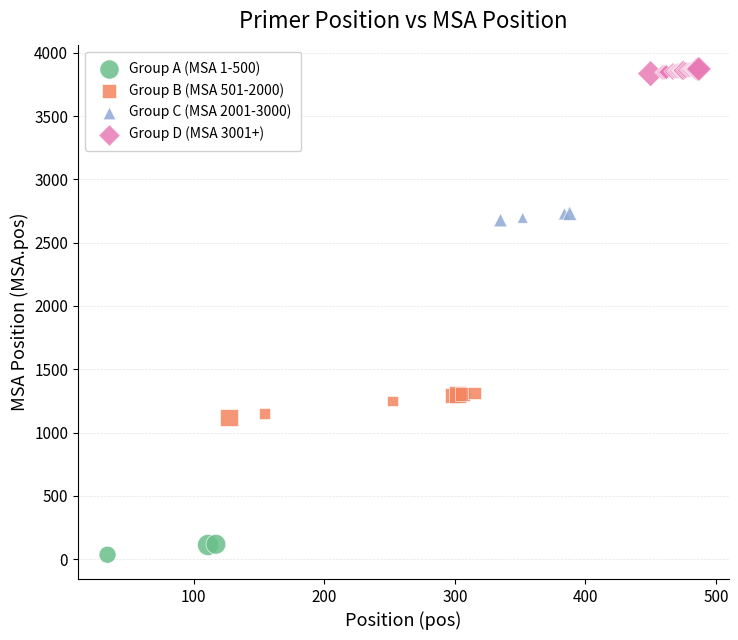

What are all the series names shown in the legend?

Group A (MSA 1-500), Group B (MSA 501-2000), Group C (MSA 2001-3000), Group D (MSA 3001+)